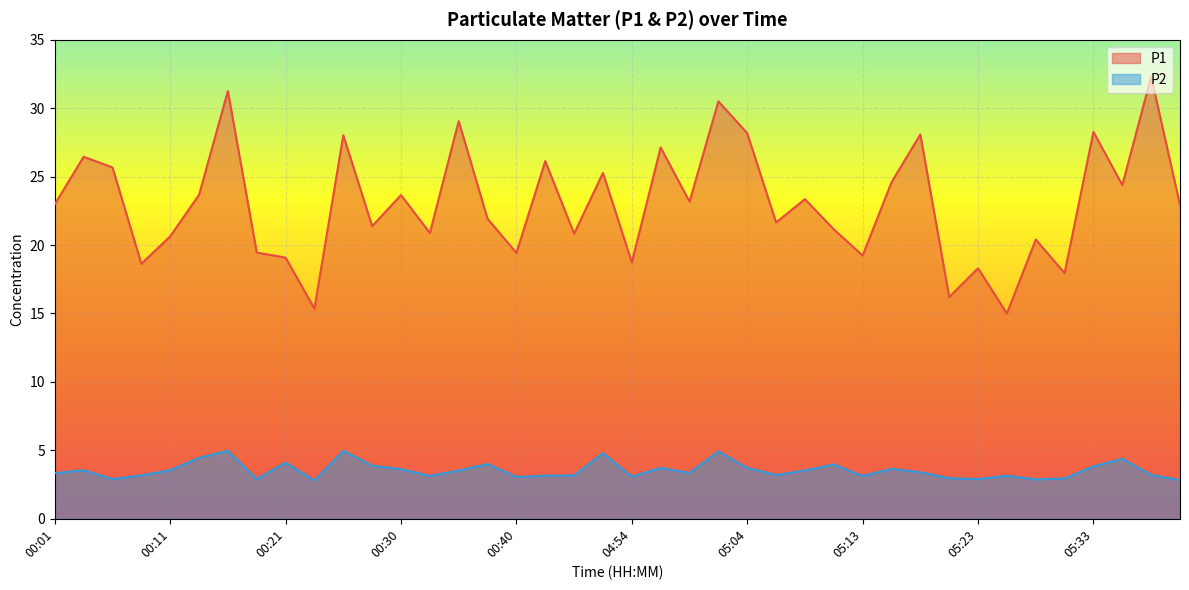

Reading left to right, extract all data points from this chart.

P1: 23.0	26.4	25.7	18.6	20.6	23.7	31.2	19.4	19.1	15.3	28.0	21.4	23.6	20.9	29.1	21.9	19.4	26.1	20.8	25.3	18.7	27.1	23.2	30.5	28.2	21.6	23.4	21.1	19.2	24.6	28.1	16.2	18.3	15.0	20.4	17.9	28.3	24.4	32.3	22.9
P2: 3.3	3.5	2.9	3.2	3.5	4.5	5.0	2.9	4.1	2.8	5.0	3.9	3.6	3.1	3.5	4.0	3.0	3.1	3.2	4.8	3.1	3.7	3.4	4.9	3.7	3.2	3.5	4.0	3.1	3.6	3.4	3.0	2.9	3.1	2.9	3.0	3.8	4.4	3.2	2.8